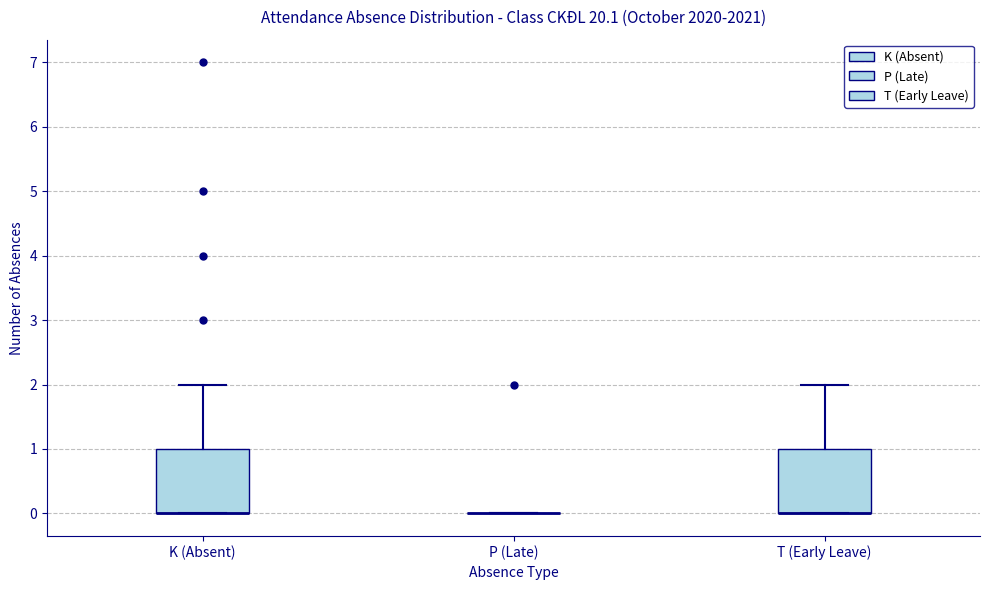

Reading left to right, transcribe this box plot: for each box, give where its median line is, the range the box spans, and where its two whiskers end, as read against the y-axis. The values are not printed on the chart, so give them approximately, as read against the axis.

K (Absent): median 0 (drawn on the box's lower edge), box 0 to 1, whiskers 0 to 2
P (Late): box collapsed to a line at 0, whiskers 0 to 0
T (Early Leave): median 0 (drawn on the box's lower edge), box 0 to 1, whiskers 0 to 2